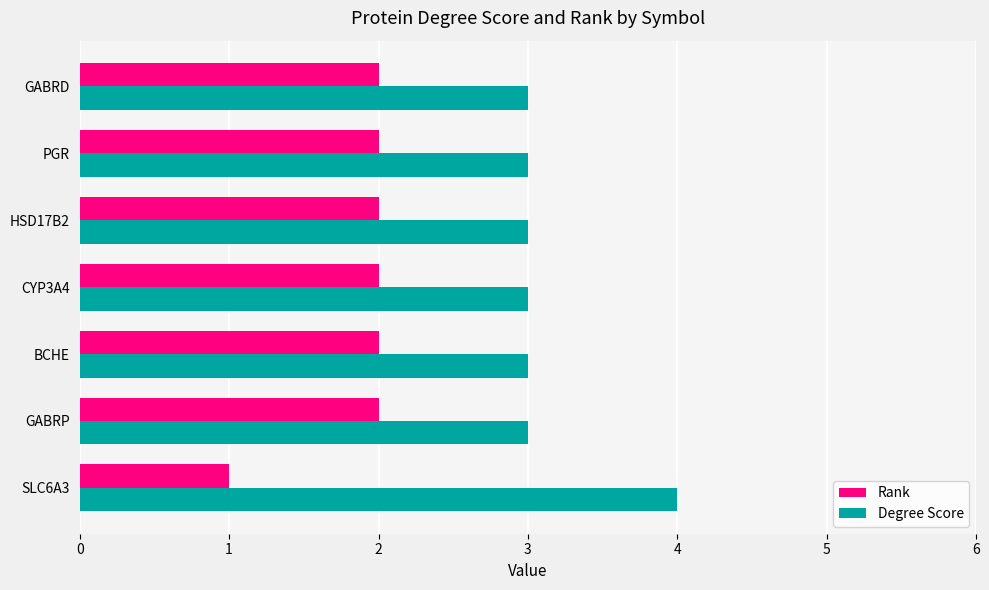

Rank the series by their average value, from lowest to highest.

Rank, Degree Score